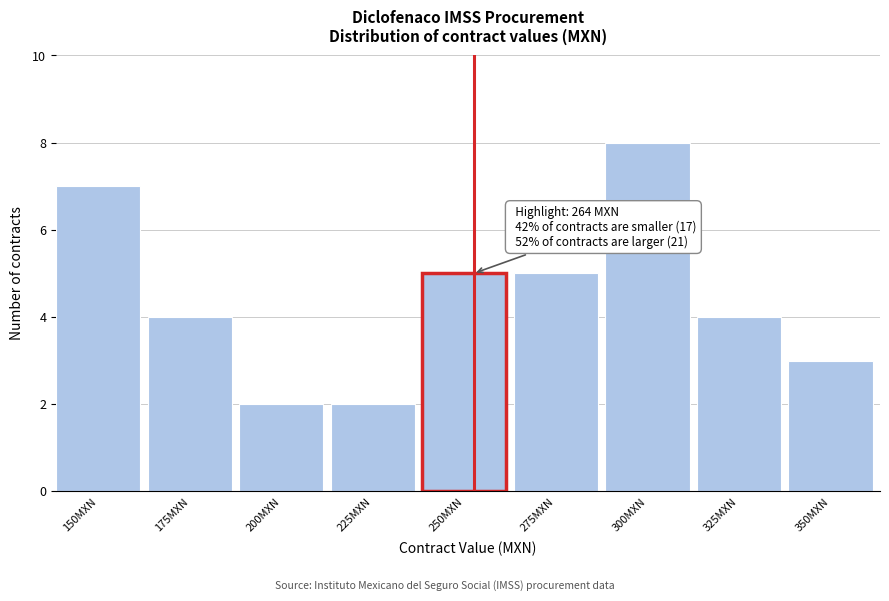

Reading left to right, what are all the values shown in this chart?

150MXN=7	175MXN=4	200MXN=2	225MXN=2	250MXN=5	275MXN=5	300MXN=8	325MXN=4	350MXN=3